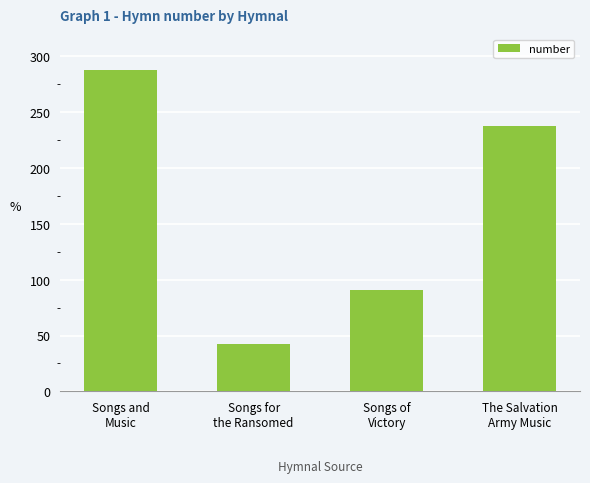

What is the sum of all values?

659